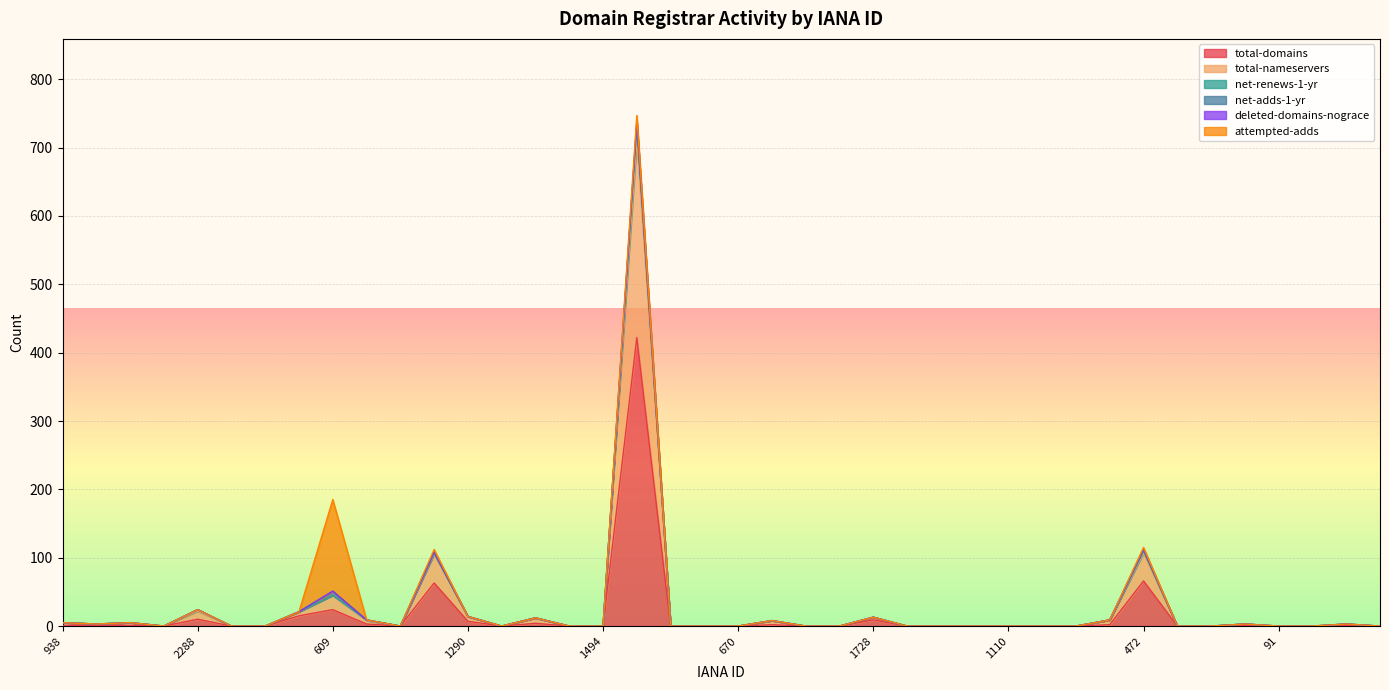

What is the label of the 18th point from the right?

1868